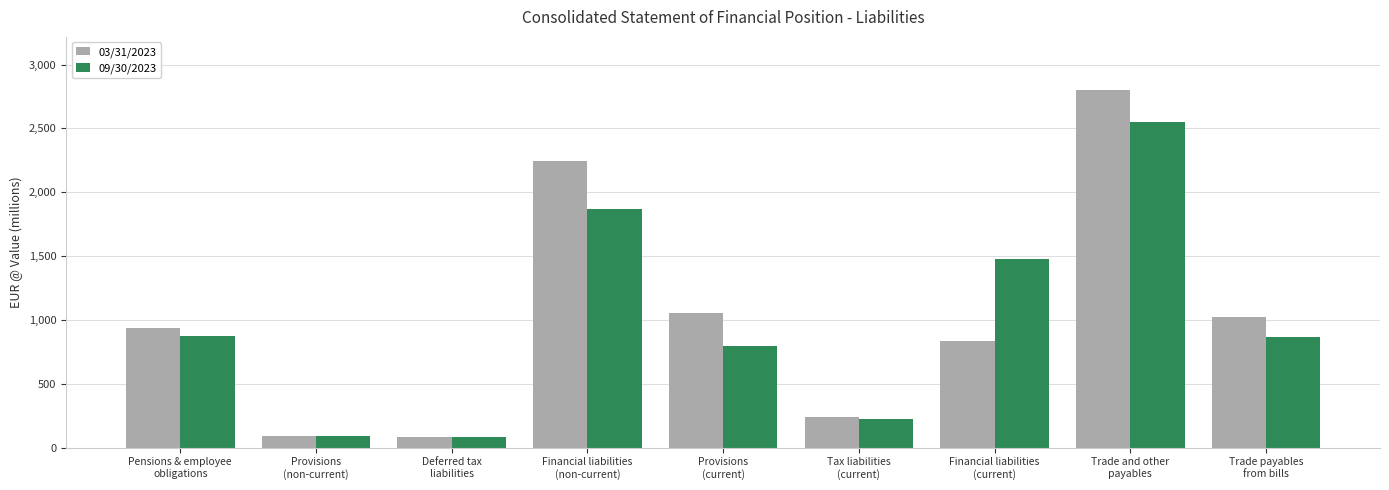

At how many categories does at least one series exceed 1400?

3